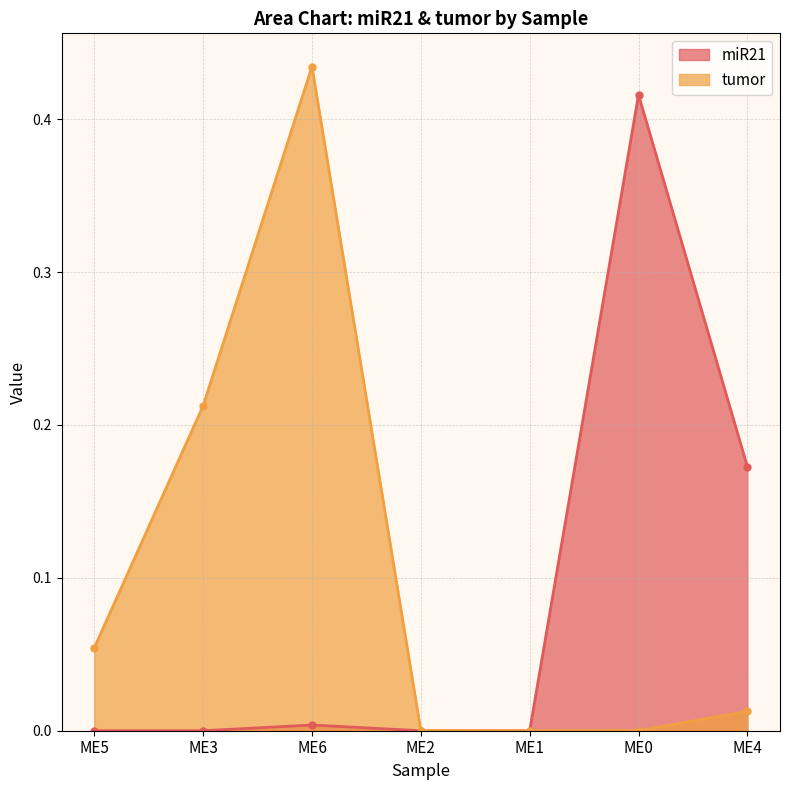

What is the maximum value shown in the chart?

0.4